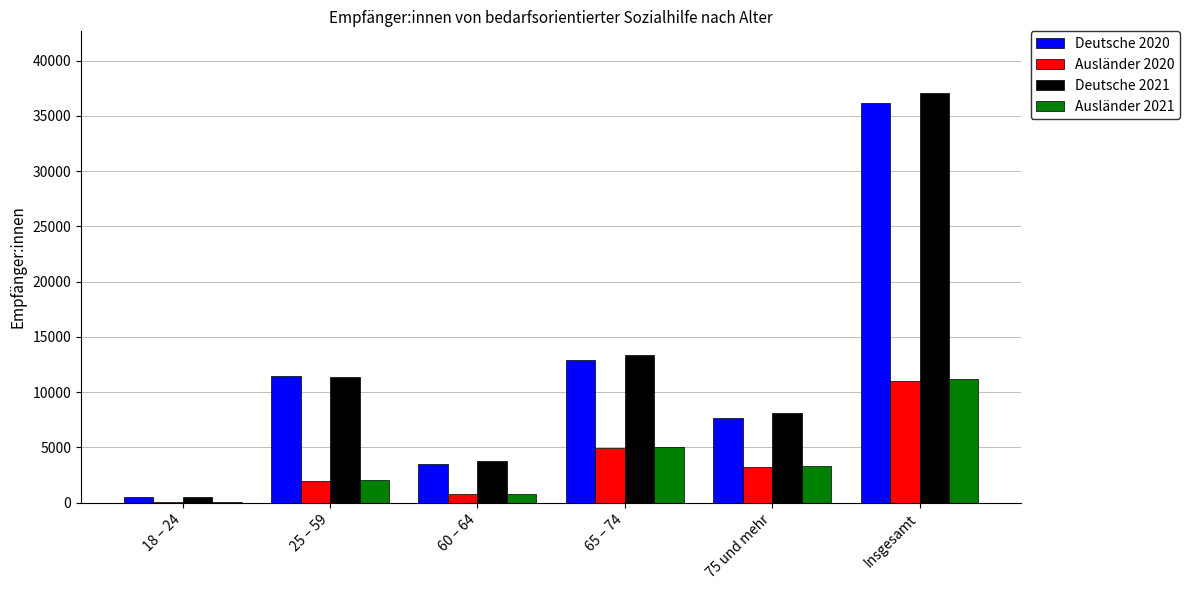

Count the number of data series in this chart.

4